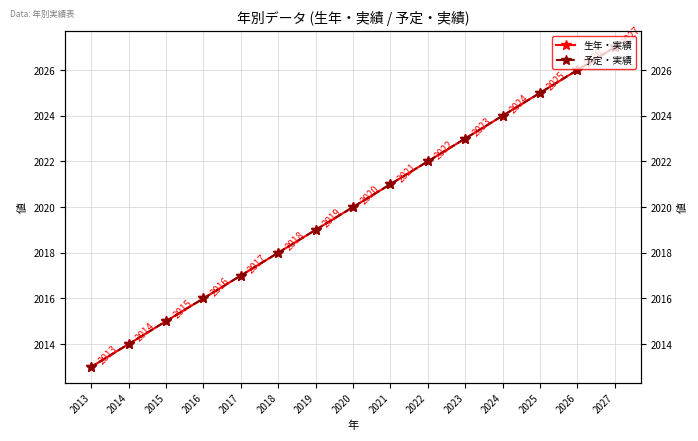

True or false: 生年・実績 has more than 0 interior local peaks.

False